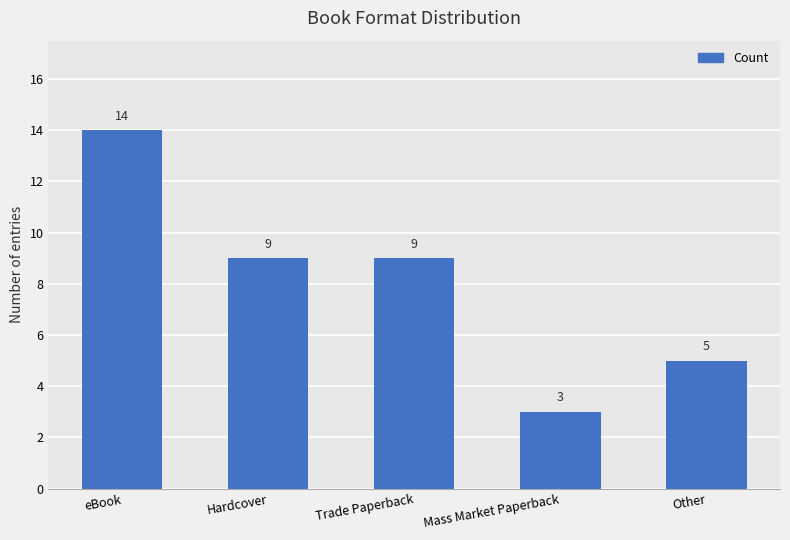

The value at Other is 3. True or false?

False